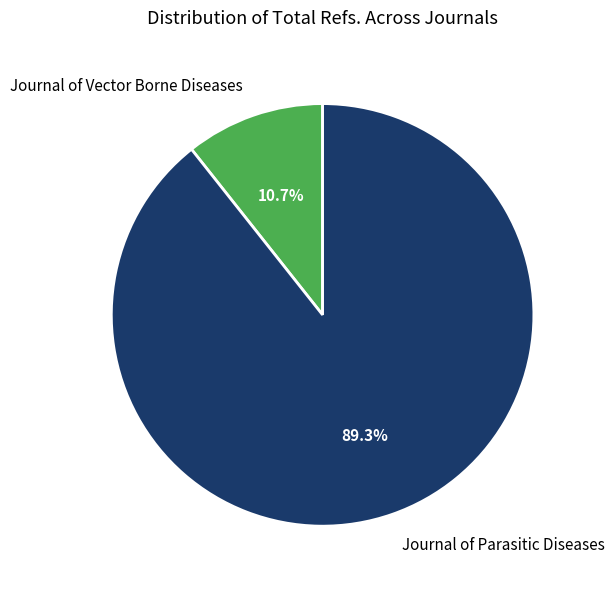

Do Journal of Vector Borne Diseases and Journal of Parasitic Diseases together represent more than half of the pie?

Yes